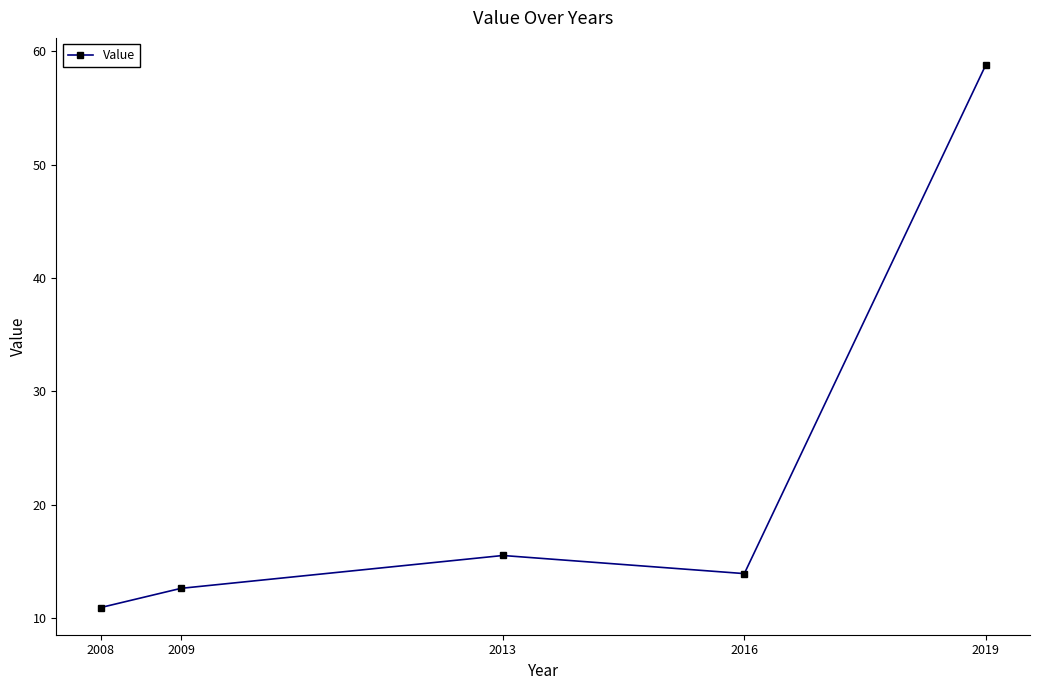

At which category does the data reach its first local valley?

2016